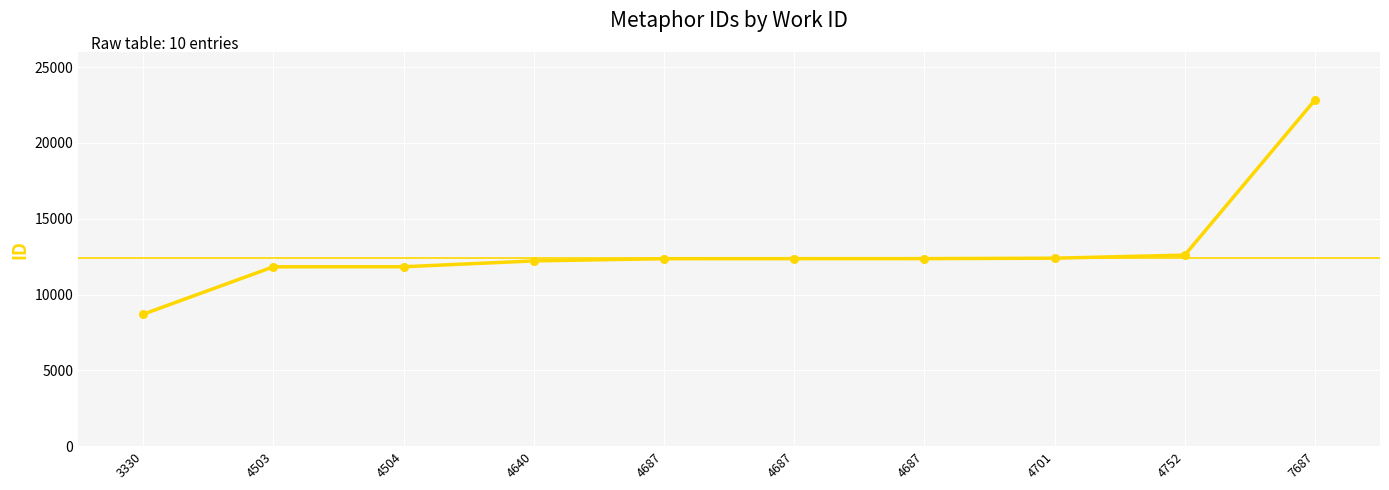

Approximately how many times larger is the value at 4752 compared to 4687?

1.0